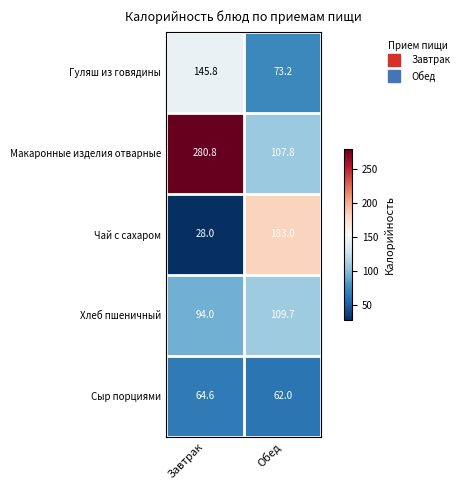

At Завтрак, list the series in order from largest to smallest.

Макаронные изделия отварные, Гуляш из говядины, Хлеб пшеничный, Сыр порциями, Чай с сахаром